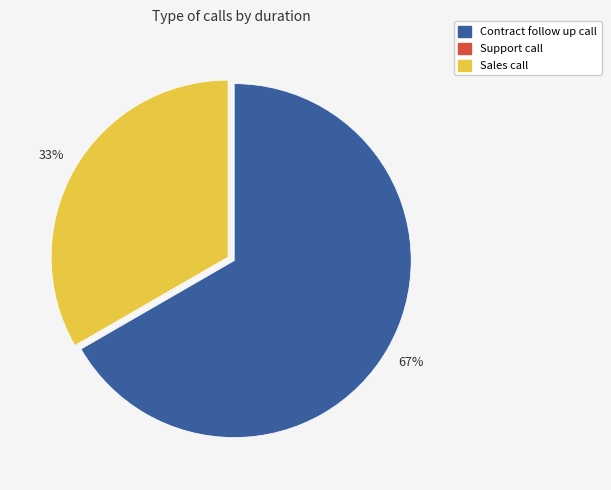

To the nearest percent, what portion does Contract follow up call represent?

67%